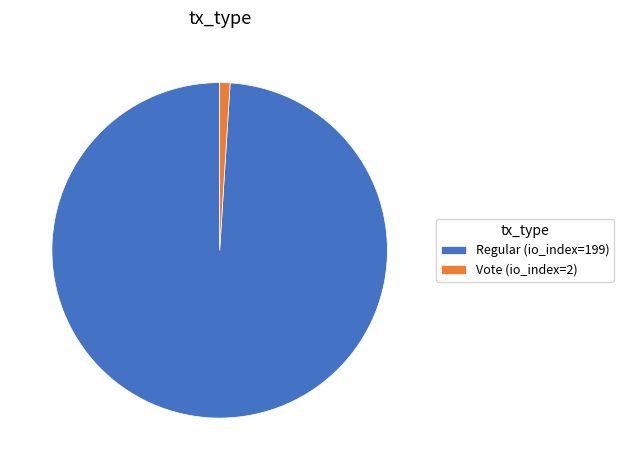

Rank the categories by value from highest to lowest.

Regular (io_index=199), Vote (io_index=2)